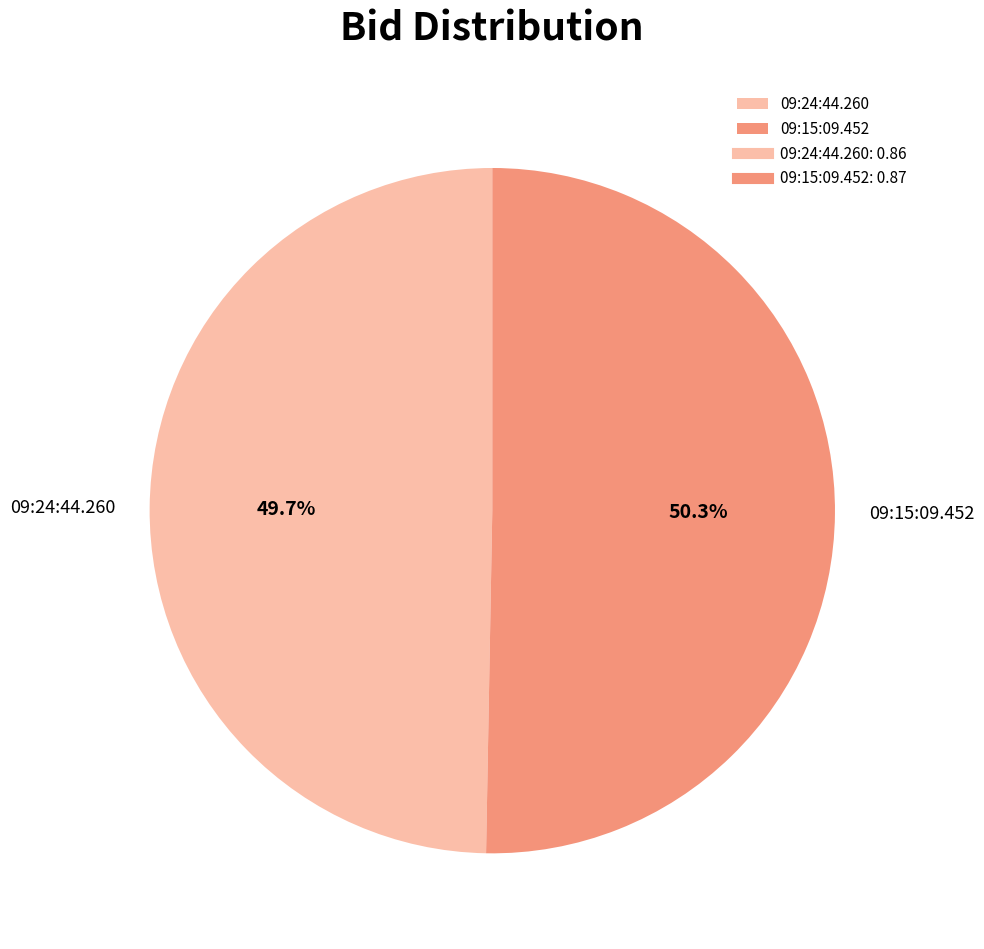

To the nearest percent, what is the average slice percentage?

50%